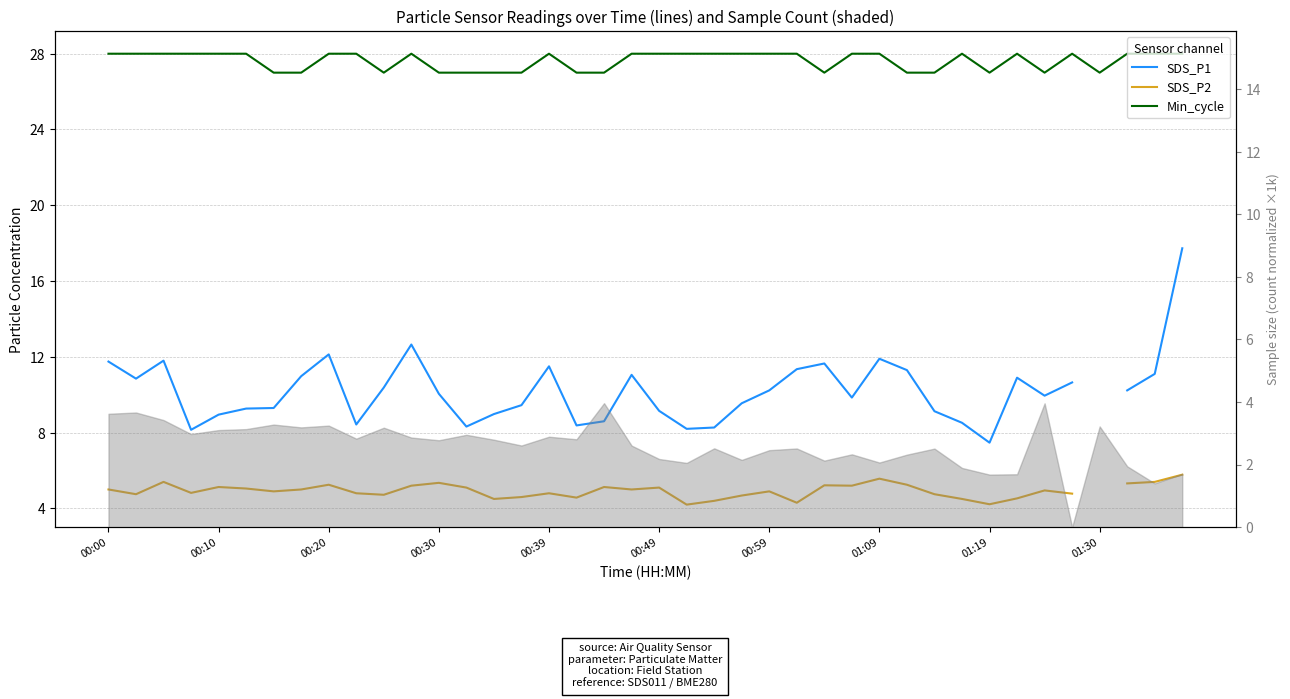

At which label does SDS_P1 first exceed 10?

00:00